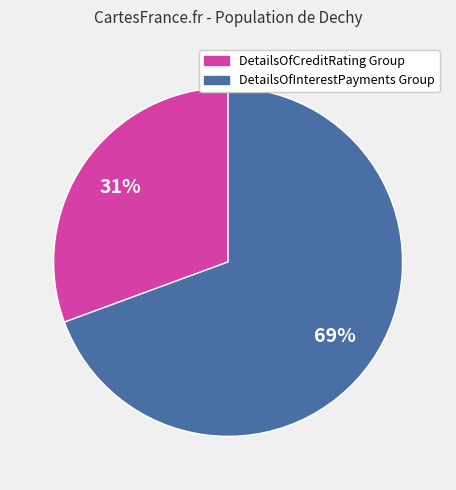

To the nearest percent, what is the average slice percentage?

50%